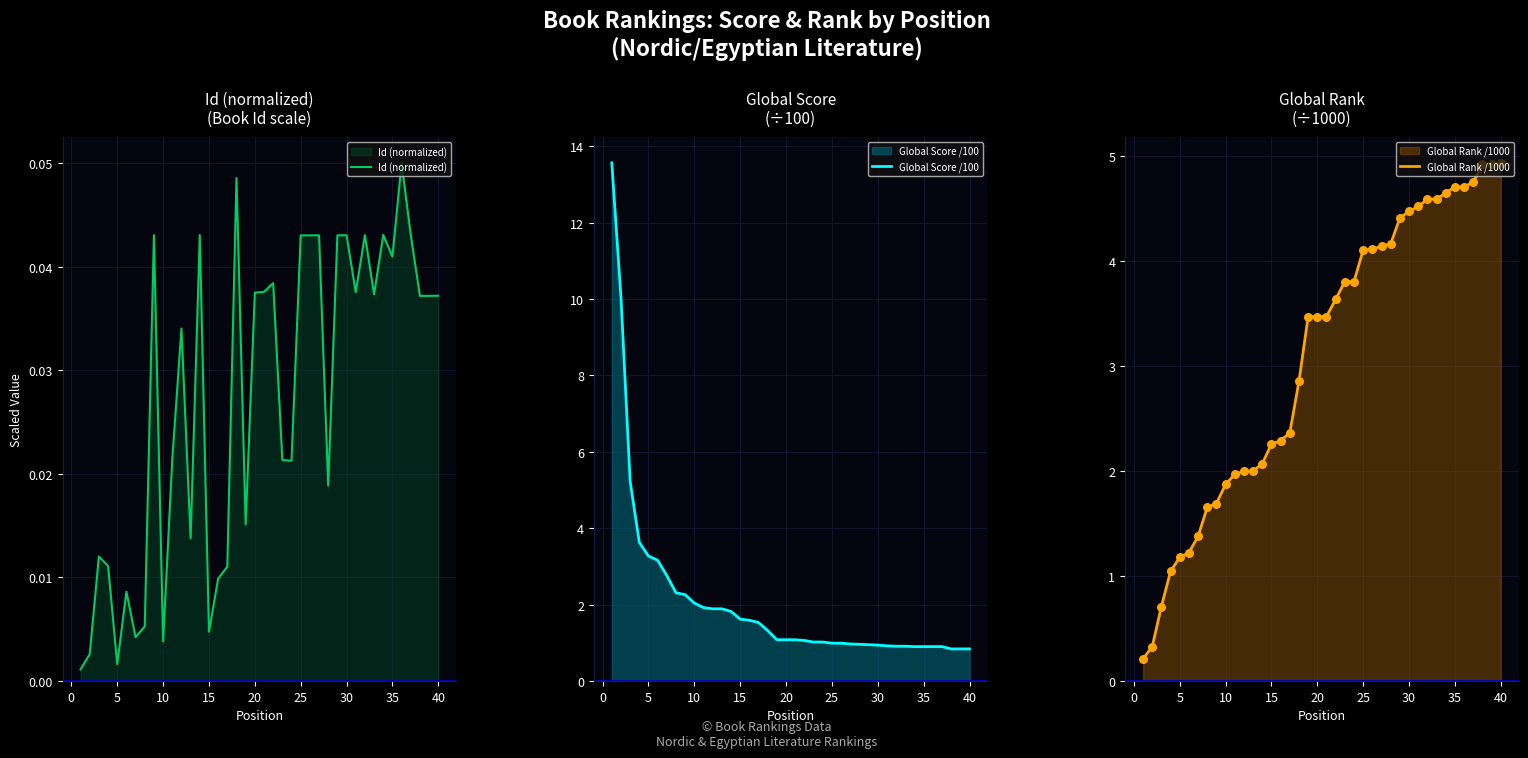

Which series has the largest Y range (max minus min)?

Global Score /100